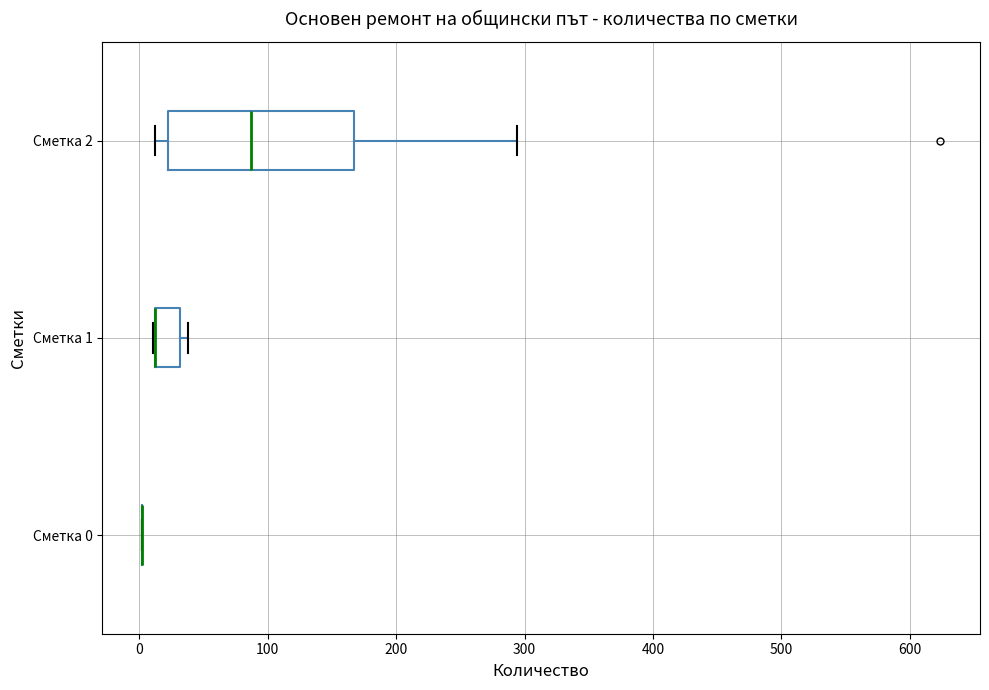

Reading bottom to top, read every box against the x-axis: the position of its median line, the range the box covers, and the ends of its whiskers. The values are not printed on the chart, so give them approximately, as read against the axis.

Сметка 0: box collapsed to a line at 0, whiskers 0 to 0
Сметка 1: median 10 (drawn on the box's left edge), box 10 to 30, whiskers 10 to 40
Сметка 2: median 90, box 20 to 170, whiskers 10 to 290